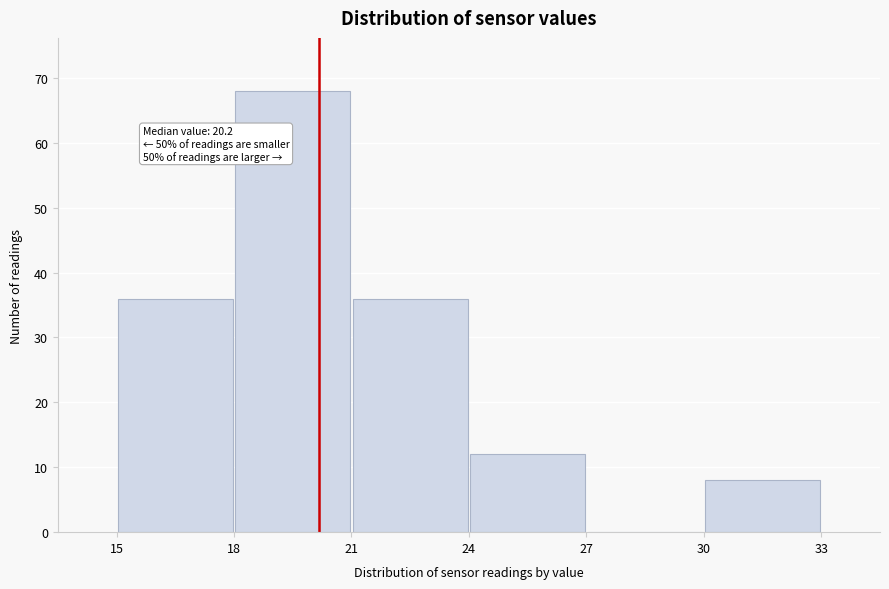

Which range on the x-axis has the tallest bar?

18 to 21